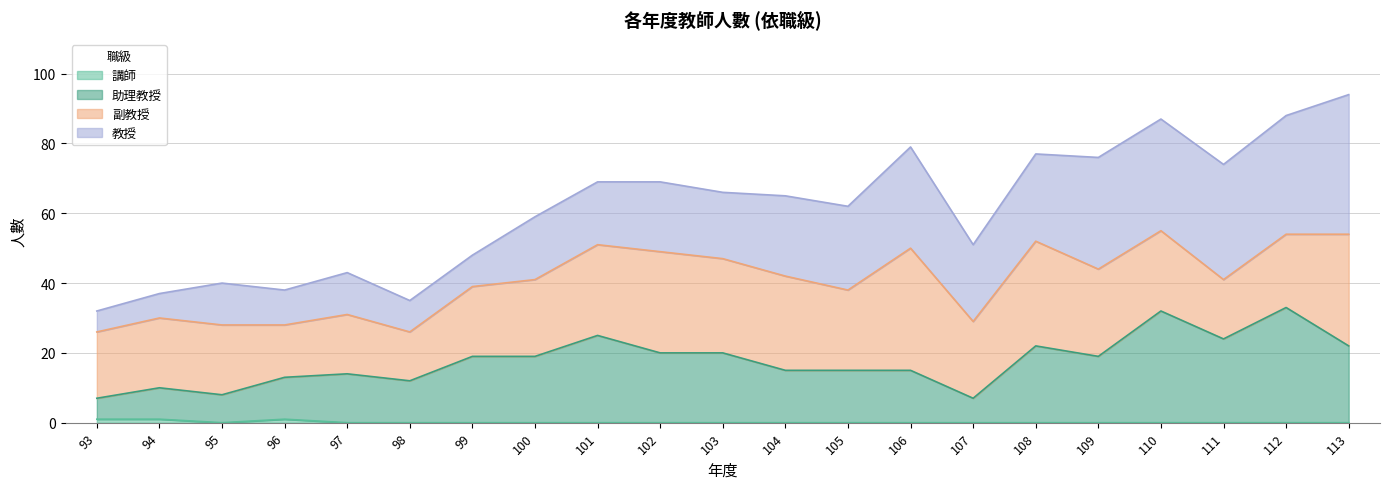

What is the maximum value for 助理教授?

33